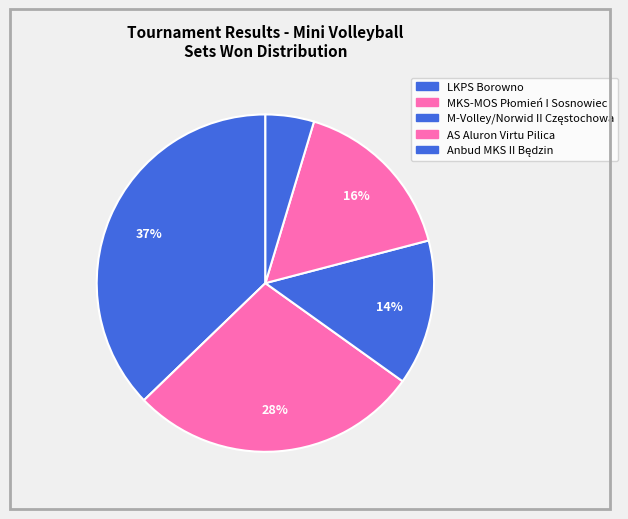

The MKS-MOS Płomień I Sosnowiec slice represents 28% of the pie. True or false?

True